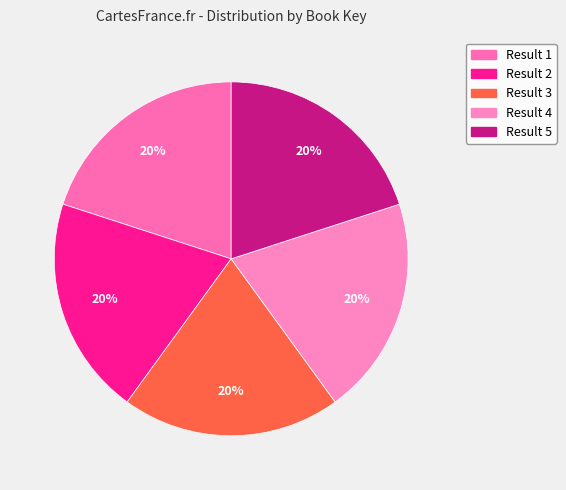

Rank the categories by value from lowest to highest.

Result 4, Result 1, Result 2, Result 3, Result 5